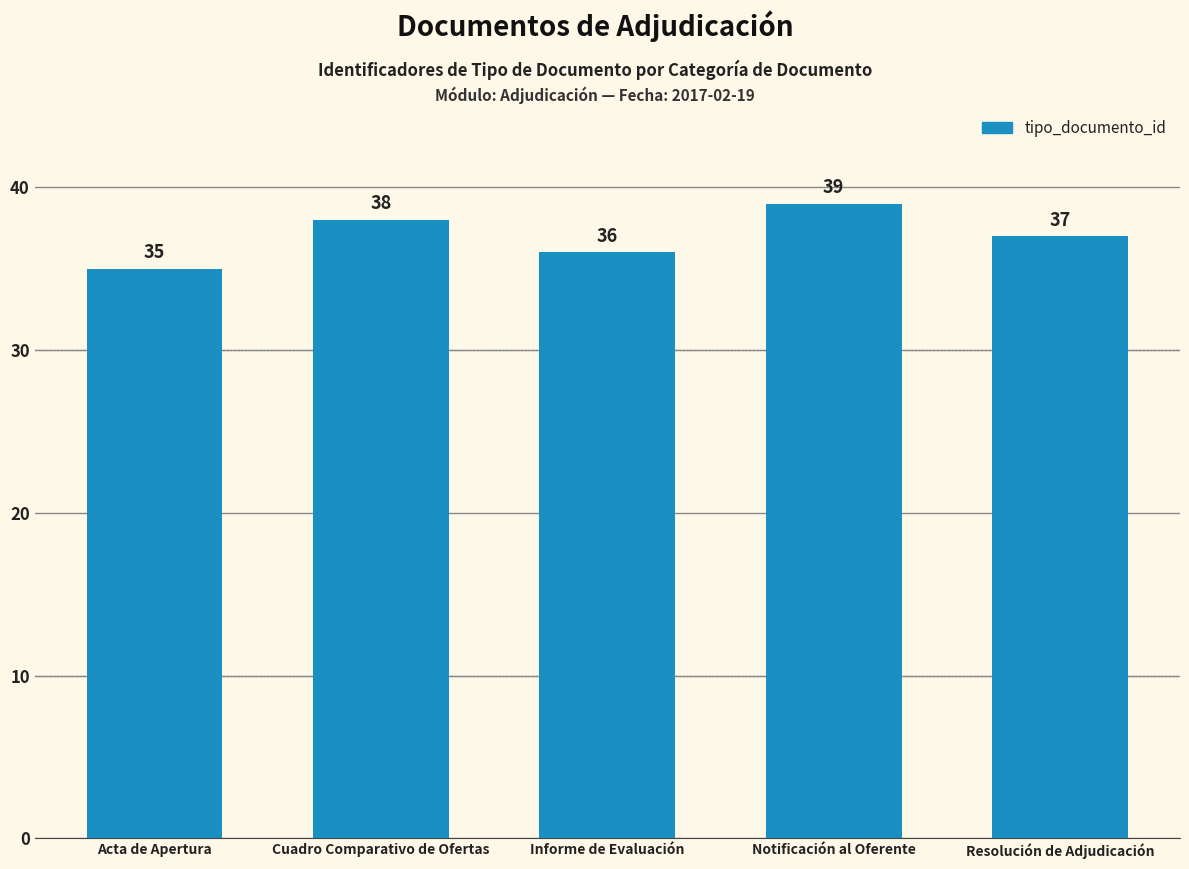

Where is the data nearest to the value 37?

Resolución de Adjudicación